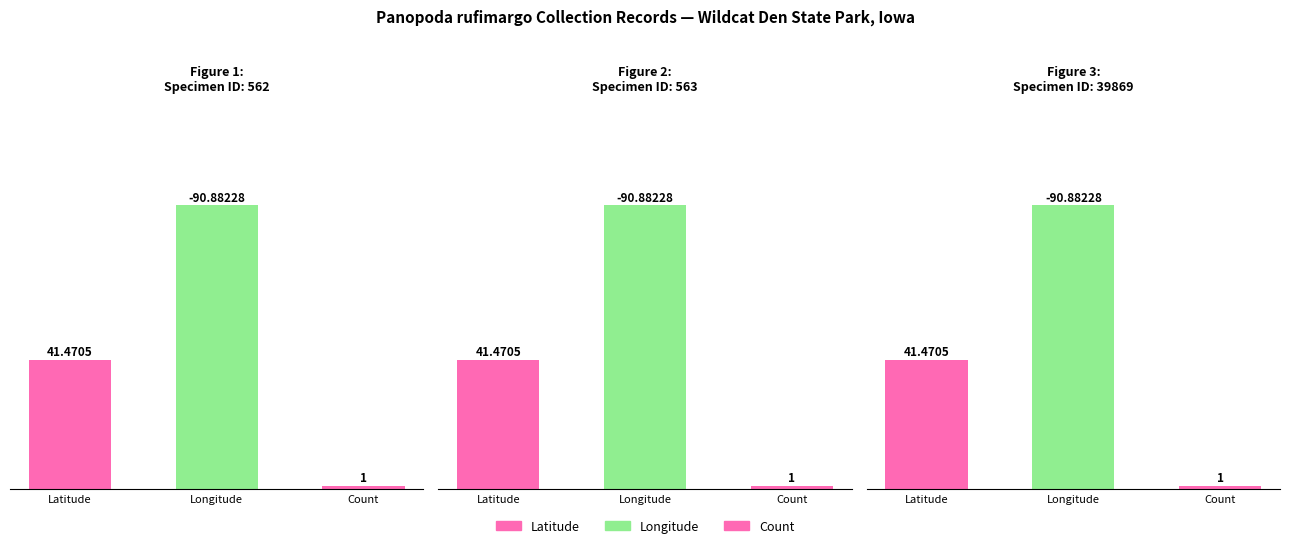

What is the value of the Longitude bar at the 3rd from the left?

-90.9